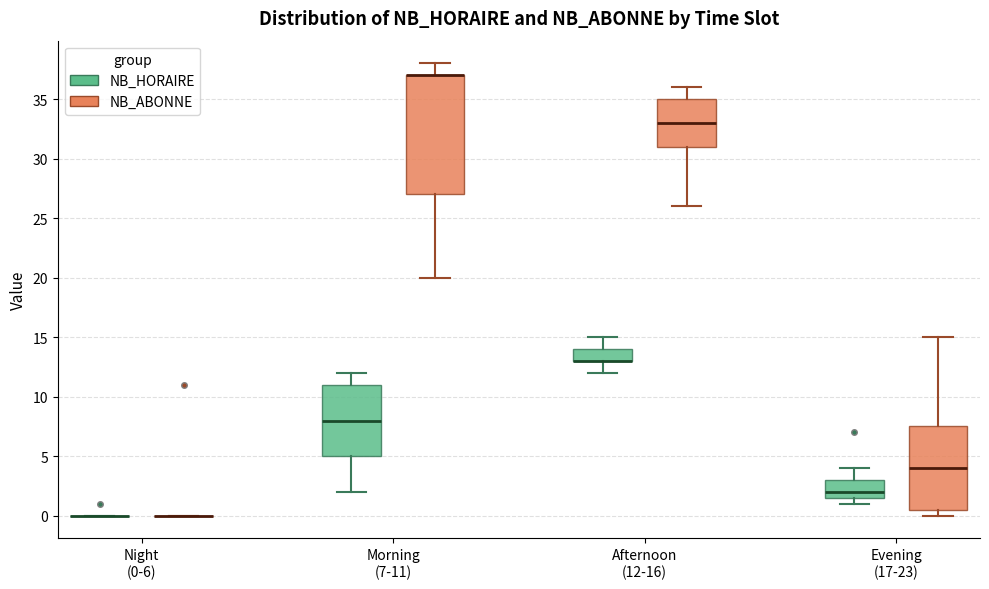

Which box is the tallest, from its lower edge to its upper edge?

Morning (7-11) (NB_ABONNE)